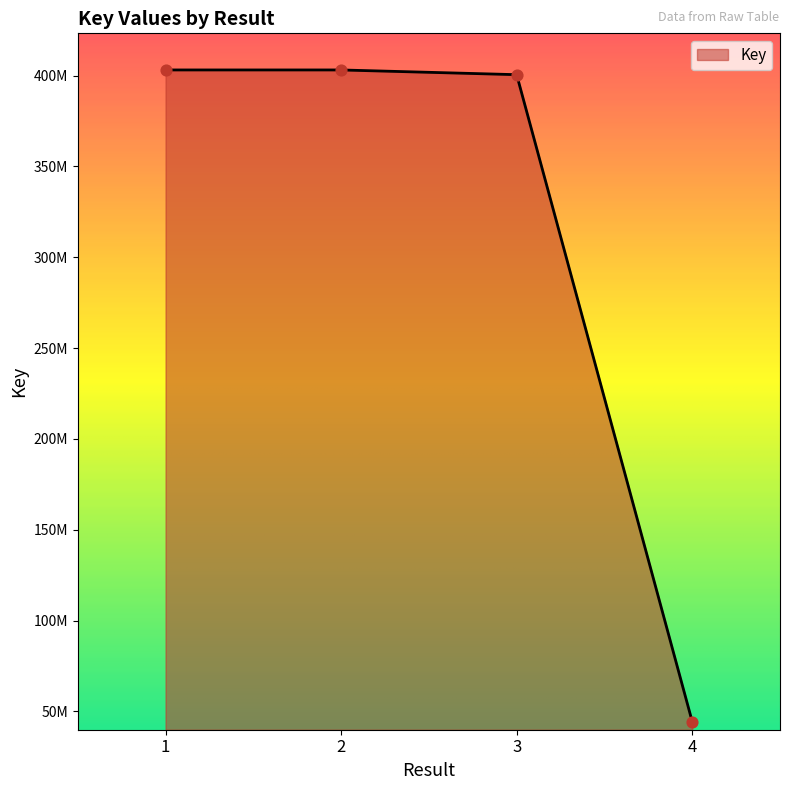

What is the ratio of the value at 4 to the value at 1?

0.1